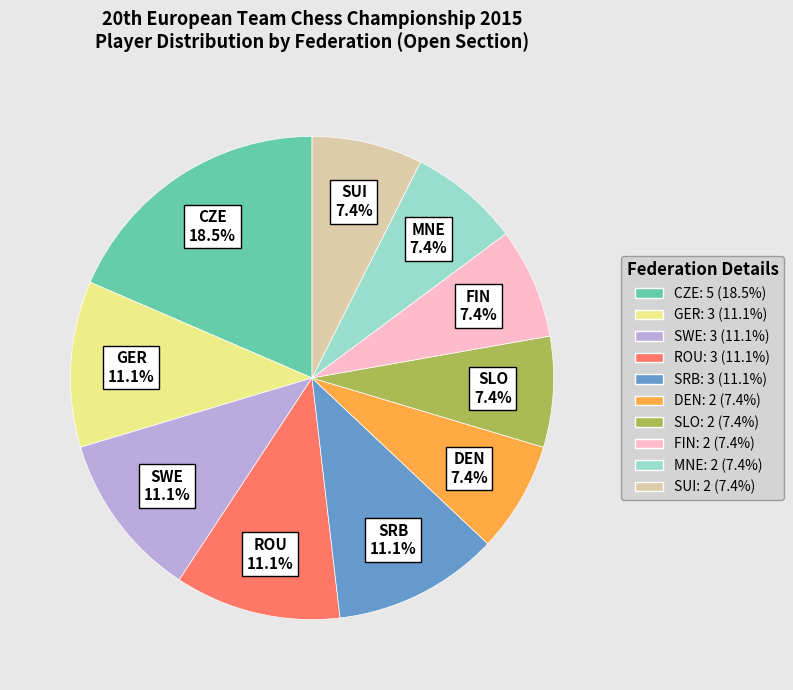

What is the ratio of the value at CZE to the value at SWE?

1.7